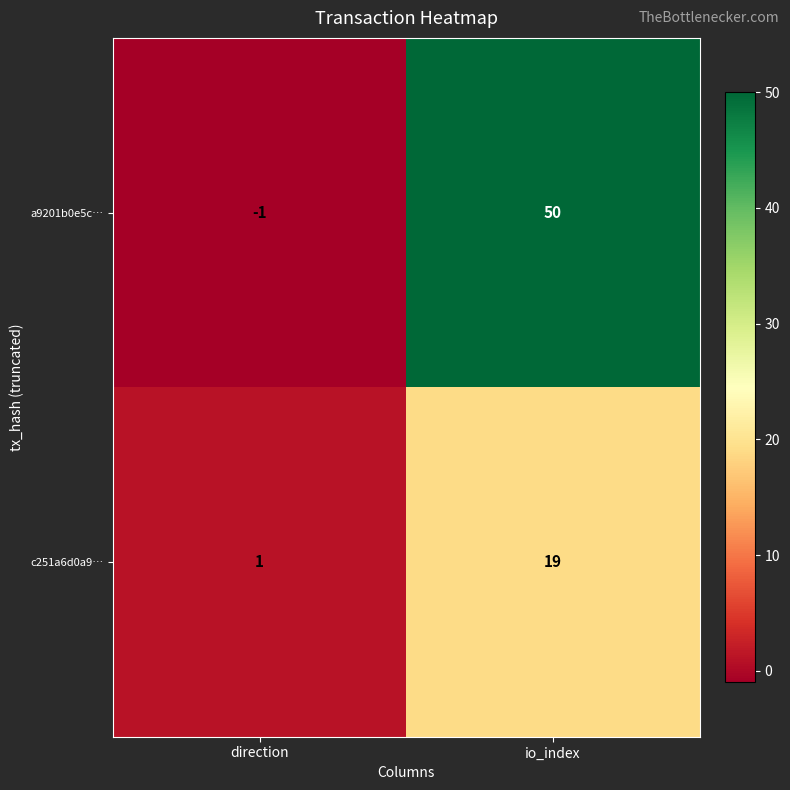

Which series has the largest total across all categories?

a9201b0e5c…